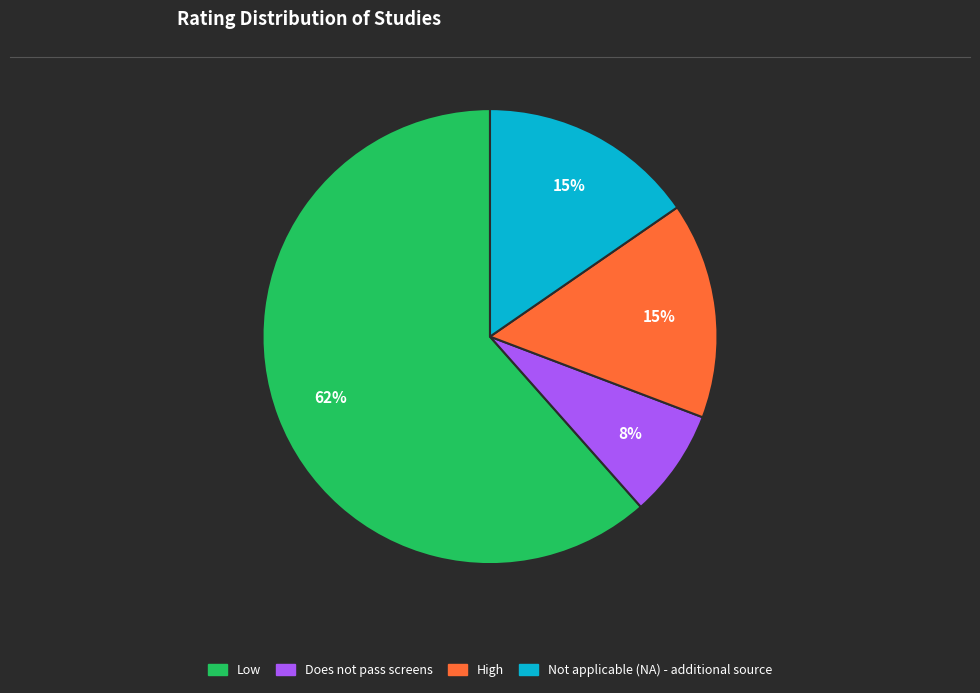

To the nearest percent, what is the average slice percentage?

25%